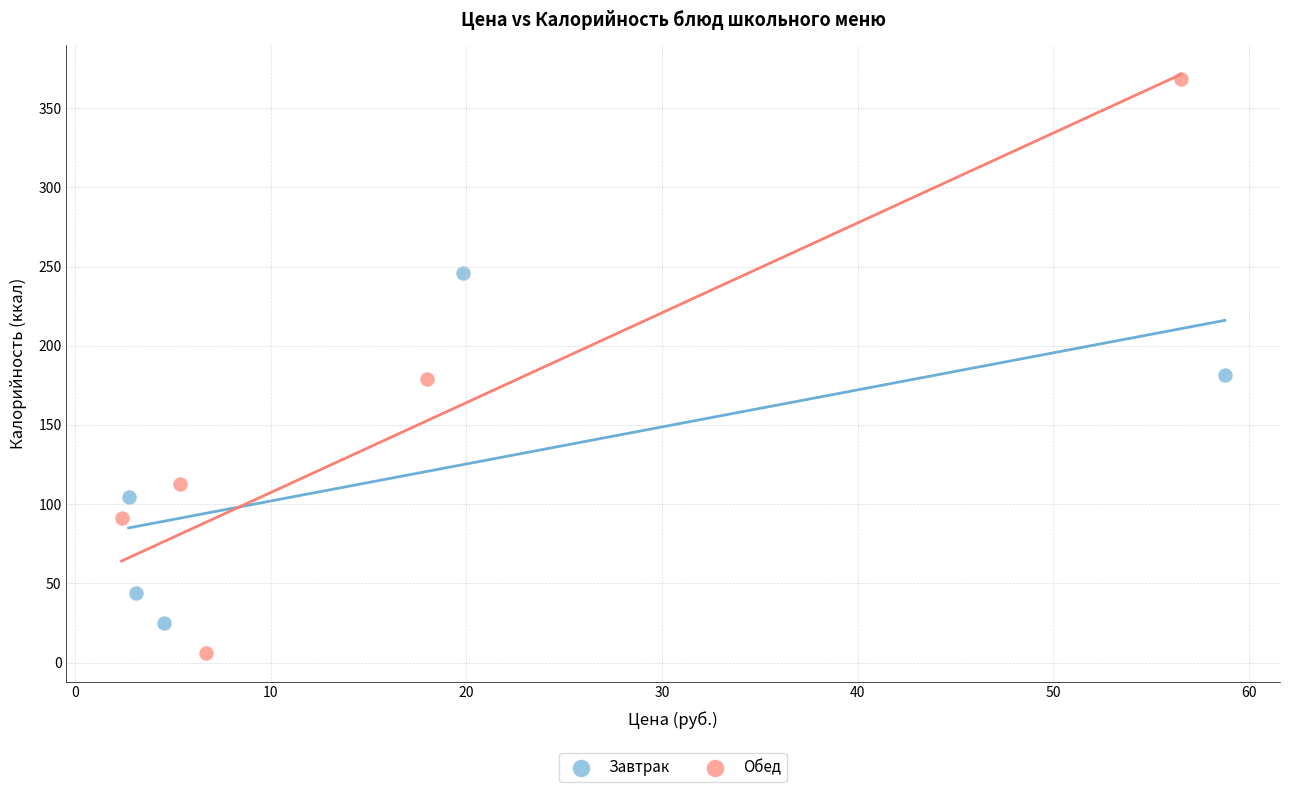

Which series reaches the maximum Y coordinate?

Обед